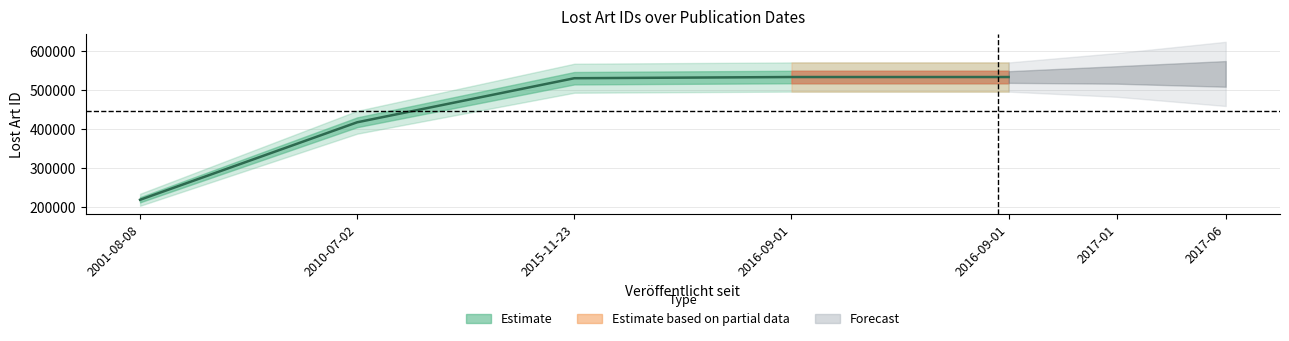

Where is the data nearest to the value 376404?

2010-07-02